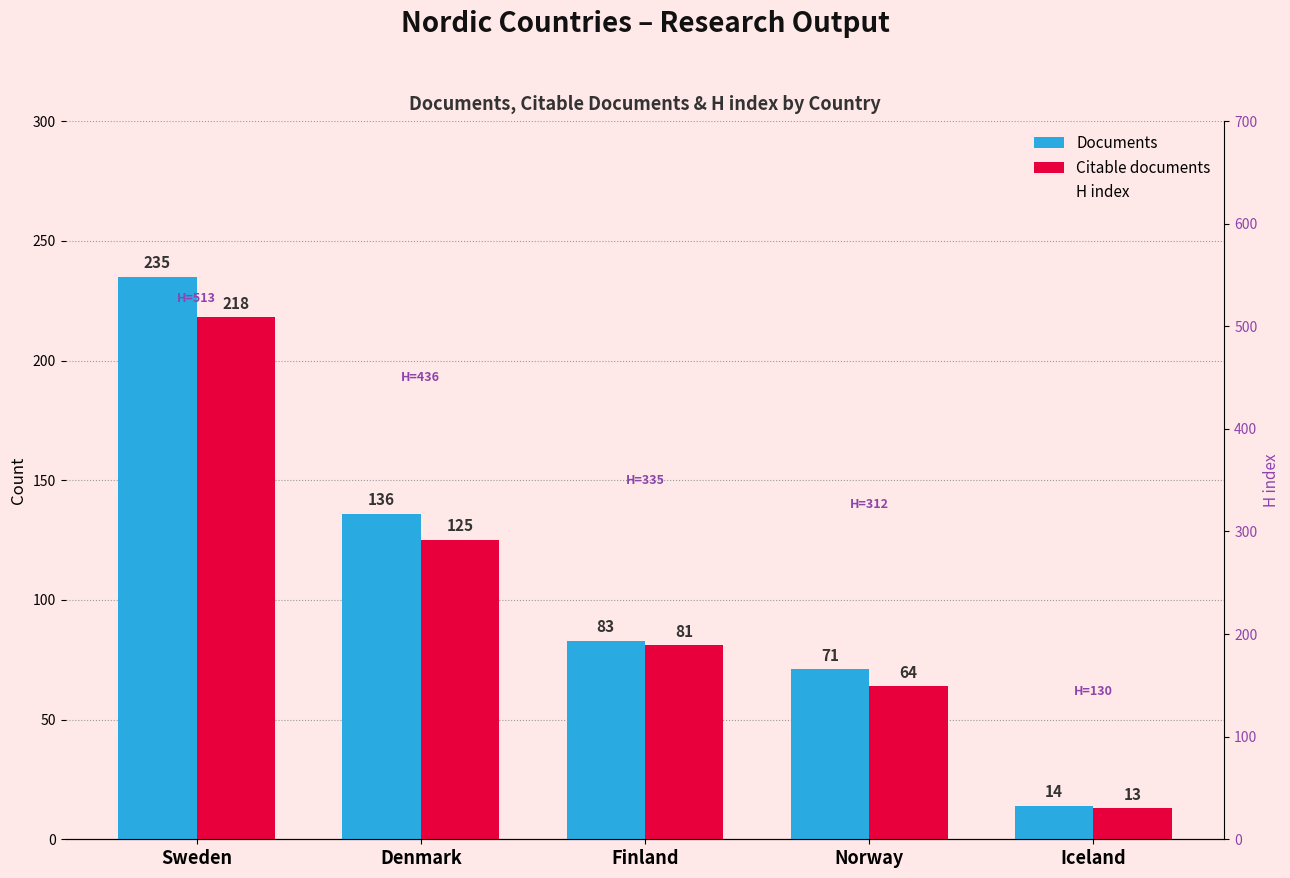

Rank the series at Denmark from lowest to highest value.

Citable documents, Documents, H index